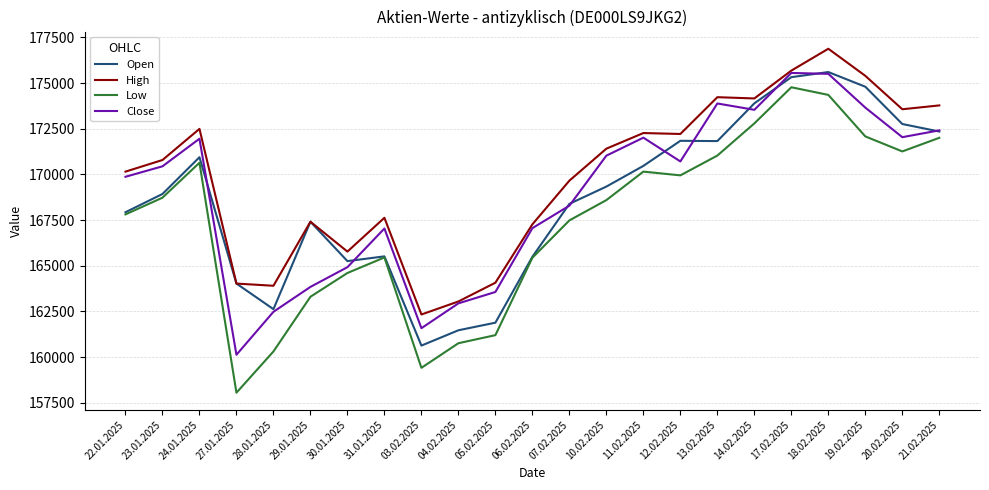

Where is the first local minimum for Close?

27.01.2025